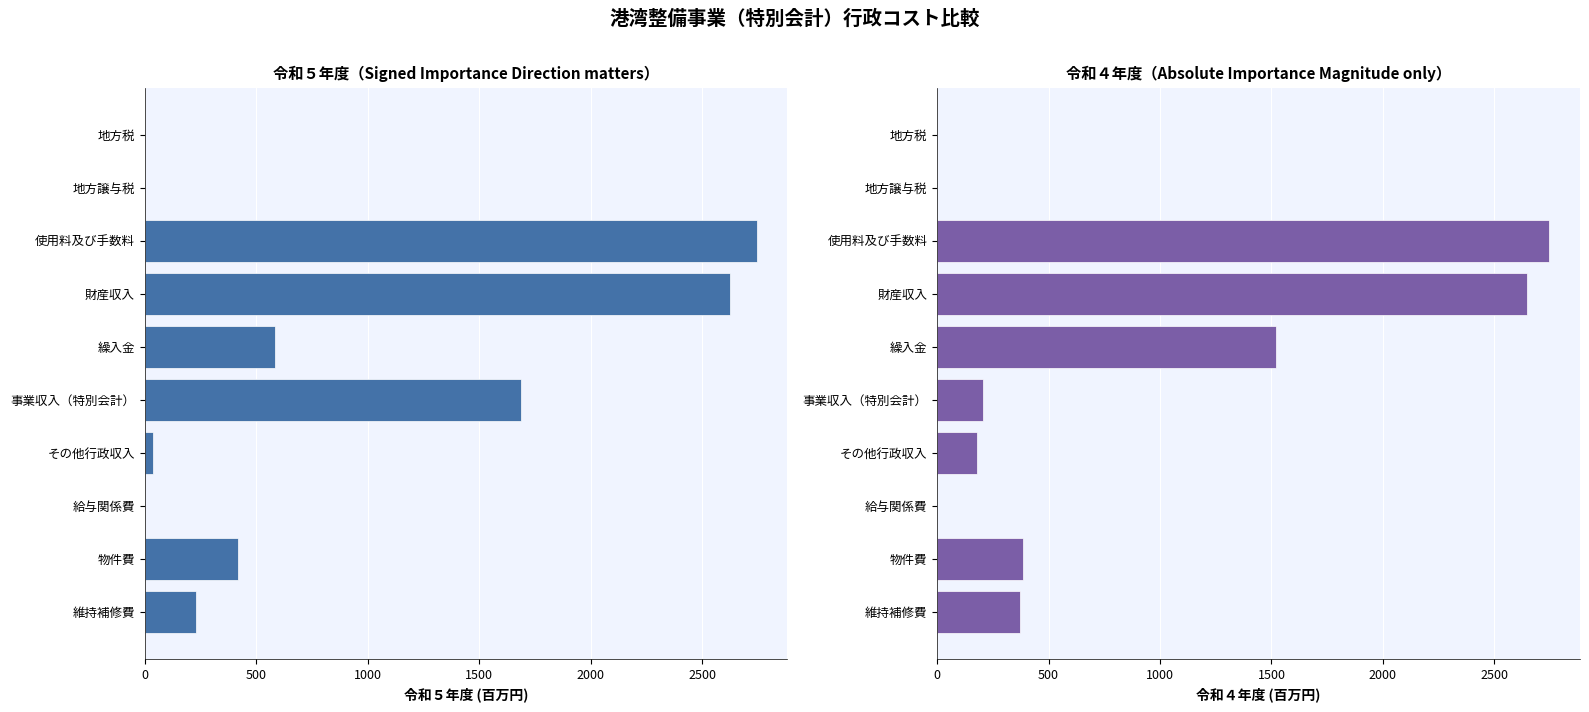

What position from the right is 地方税?

10